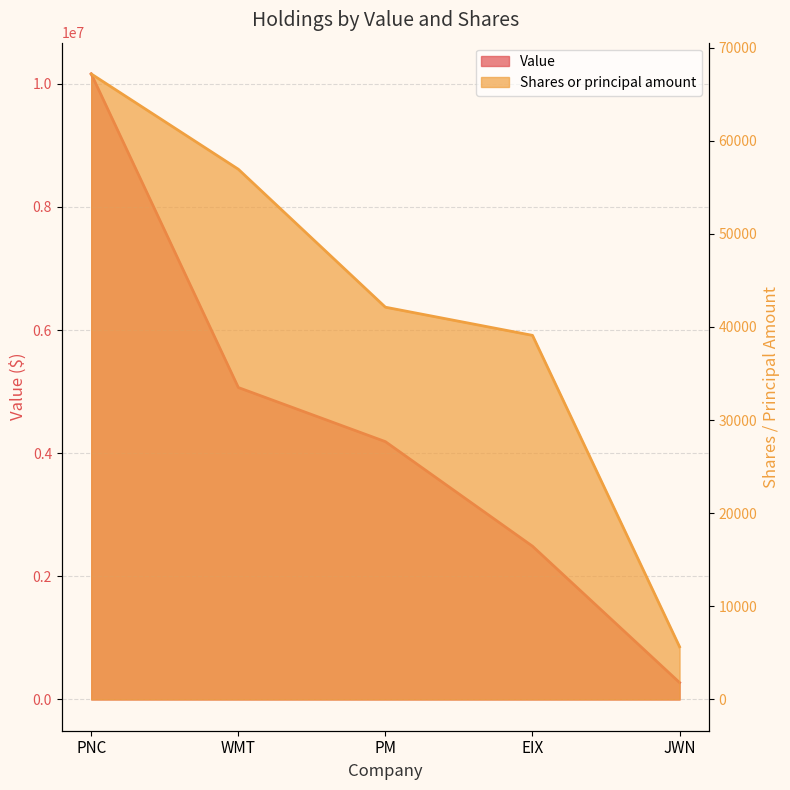

Reading left to right, what are all the values shown in this chart?

Value: PNC=10159000	WMT=5066000	PM=4187000	EIX=2489000	JWN=274000
Shares or principal amount: PNC=67174	WMT=56942	PM=42125	EIX=39100	JWN=5657